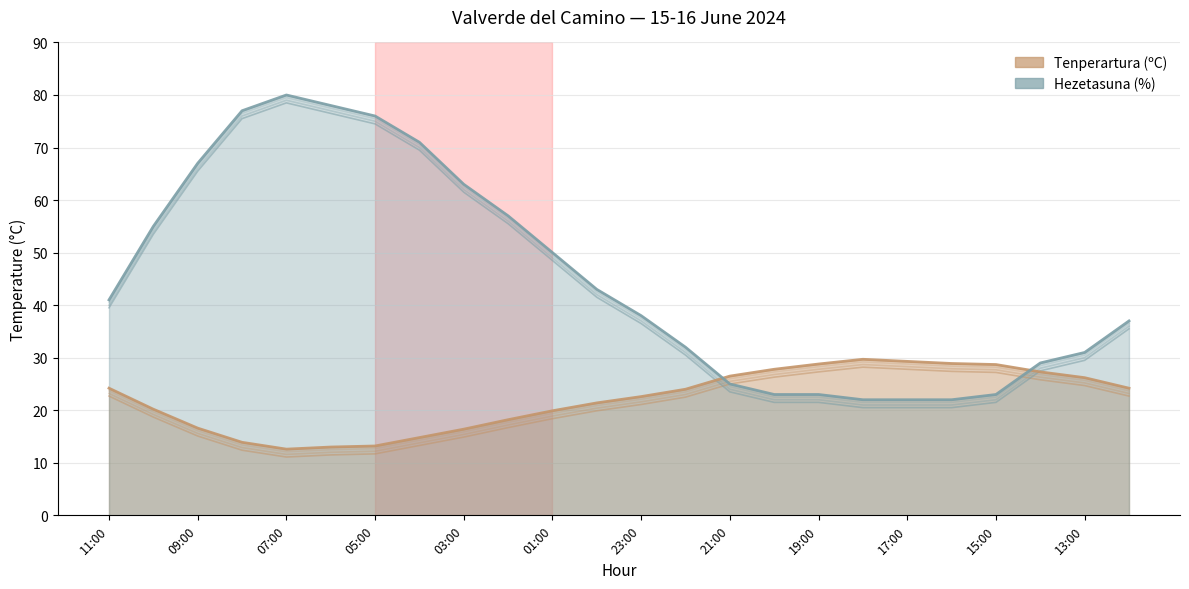

Which label corresponds to the largest value in the chart?

07:00